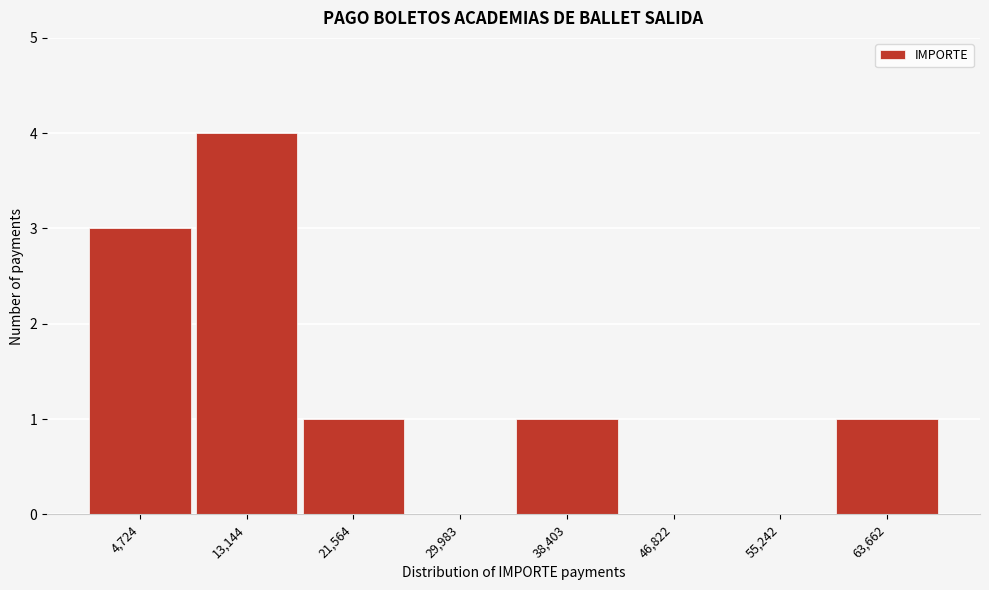

Which range on the x-axis has the tallest bar?

9000 to 17000